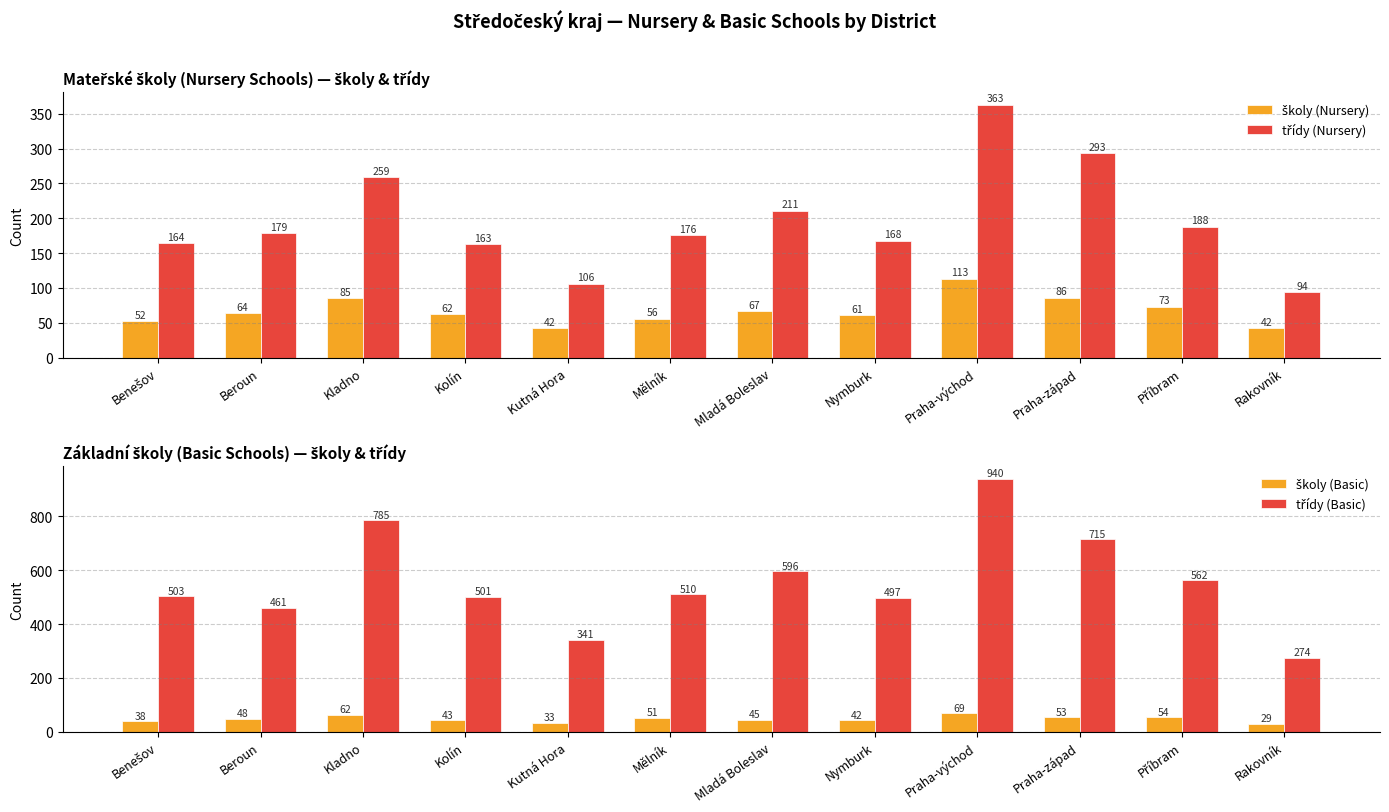

Which category has the lowest value in the třídy (Nursery) series?

Rakovník